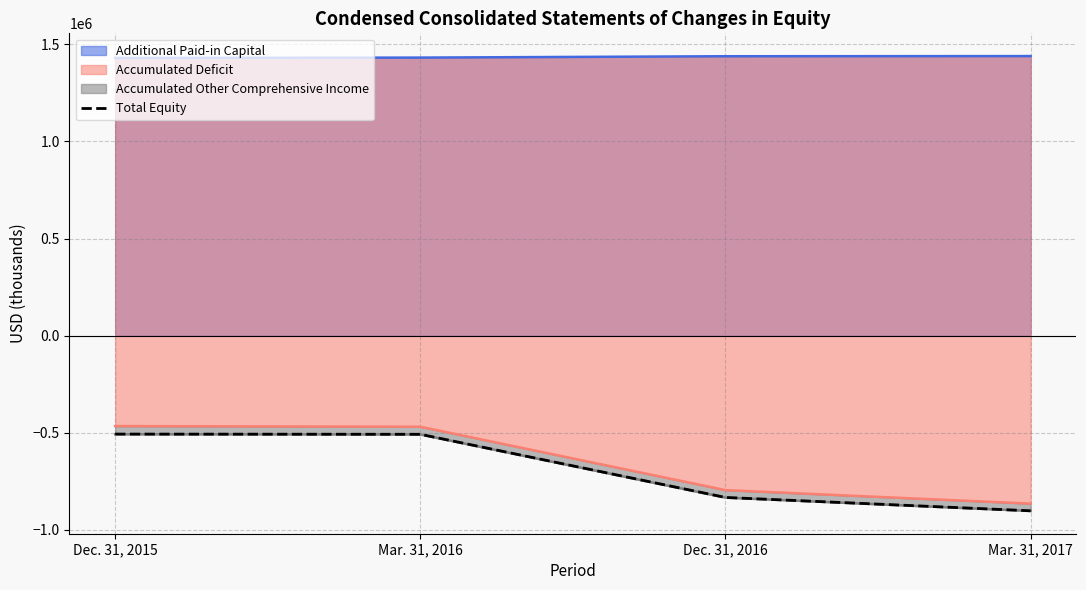

List the labels in order of value, largest first.

Dec. 31, 2015, Mar. 31, 2016, Dec. 31, 2016, Mar. 31, 2017